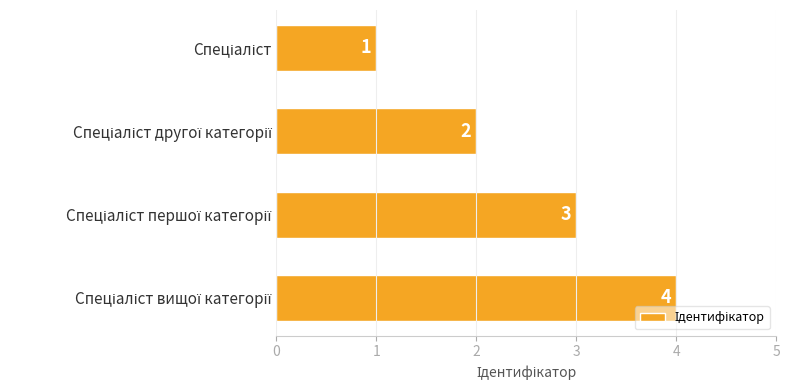

Count the values in the range 2 to 4.

3